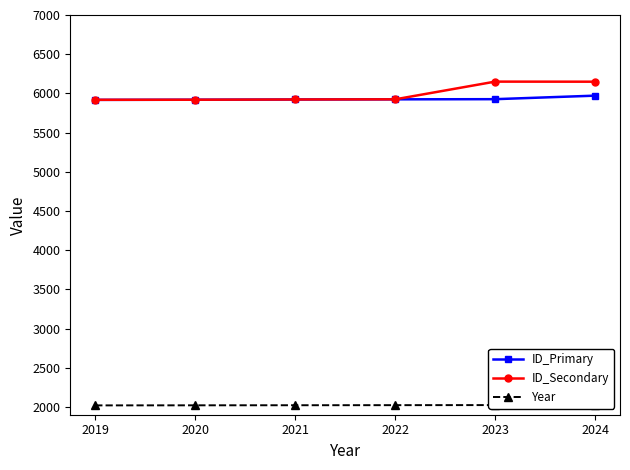

What is the value of the ID_Primary point at the 5th from the left?

5926